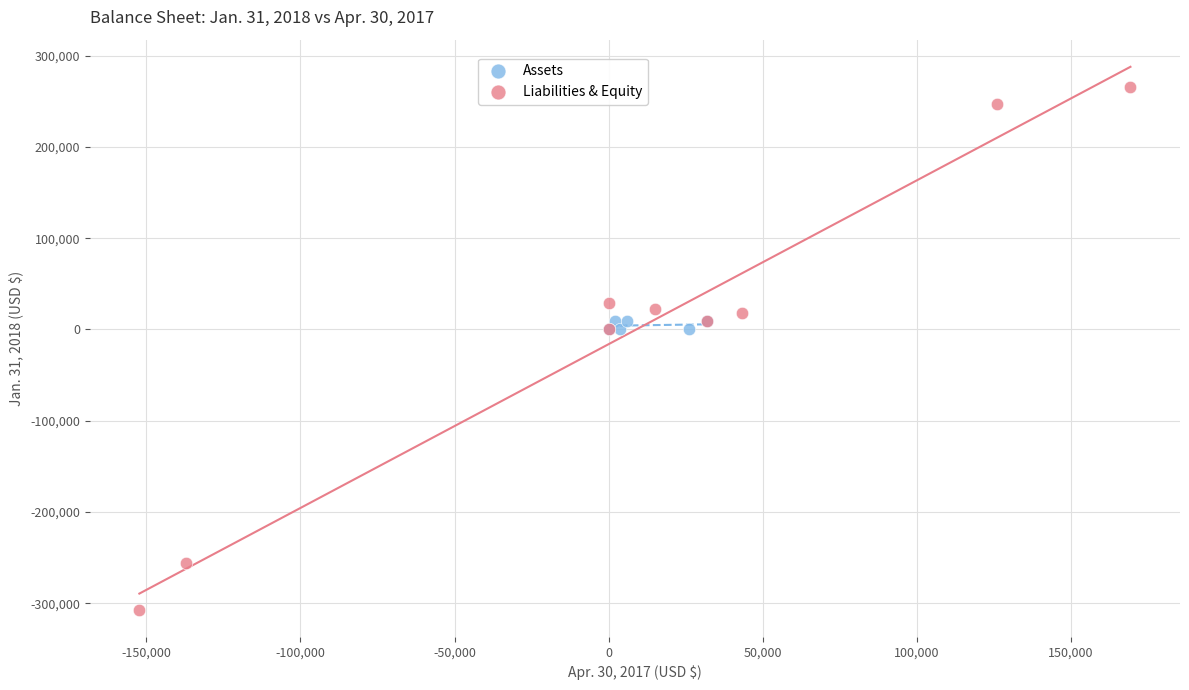

Which series reaches the minimum Y coordinate?

Liabilities & Equity